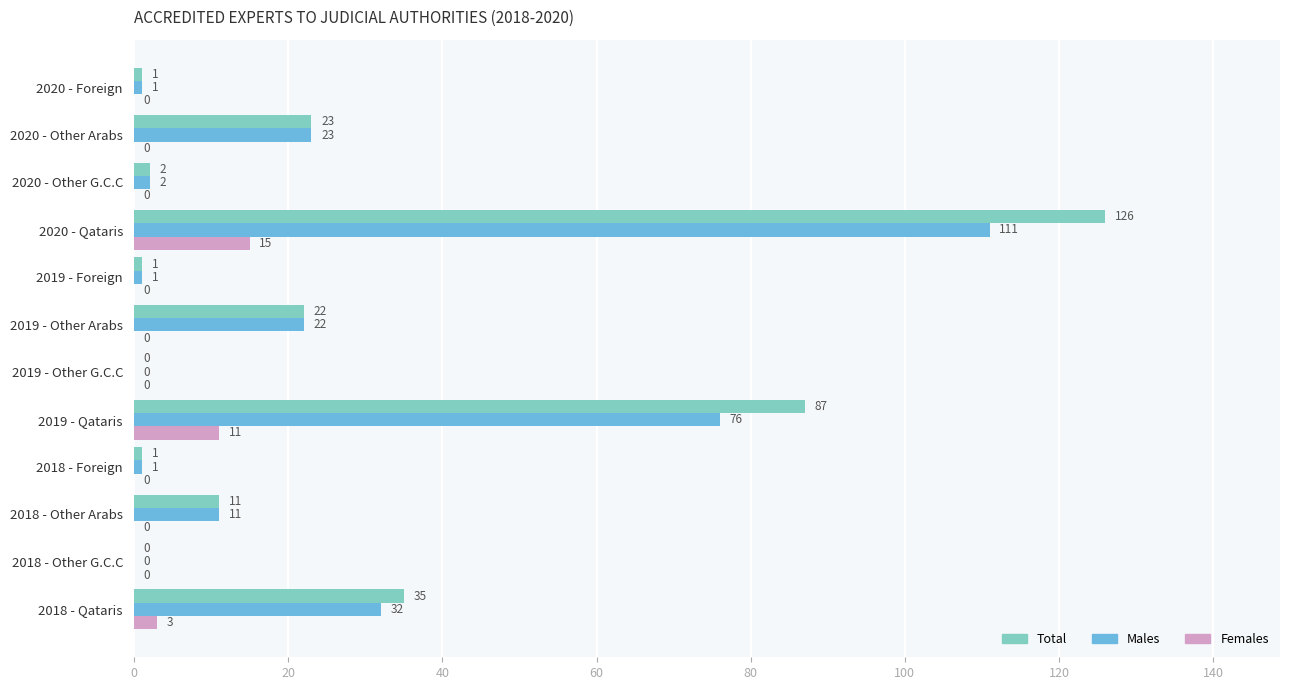

How many series are shown in this chart?

3